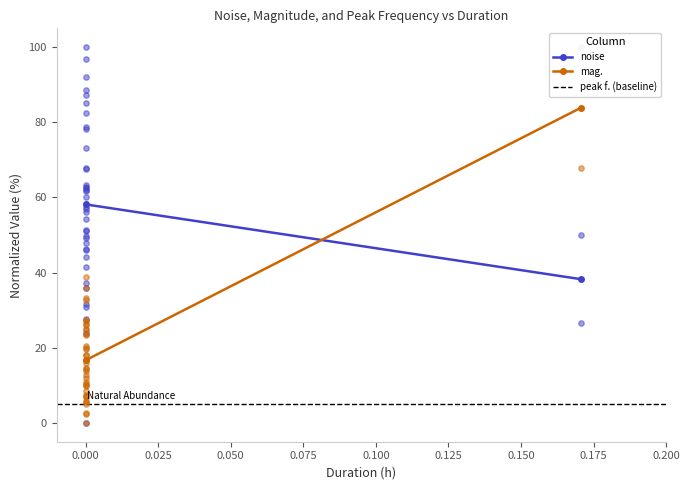

Is the value of peak f. (baseline) at 0.000 greater than the value of noise at 0.000?

No